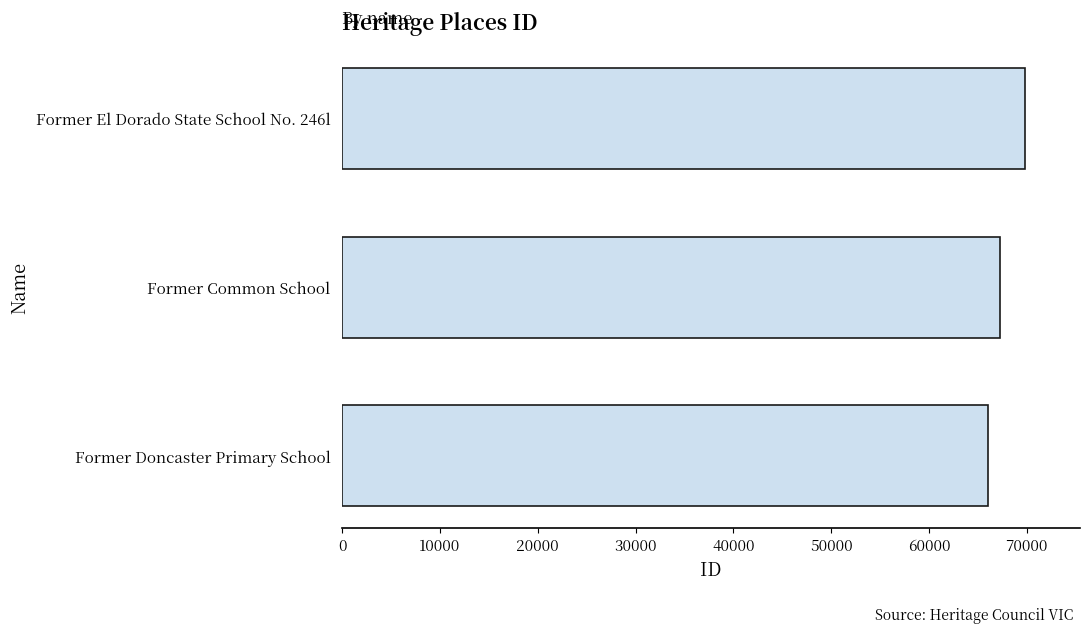

What is the difference between the maximum and minimum values?

3835